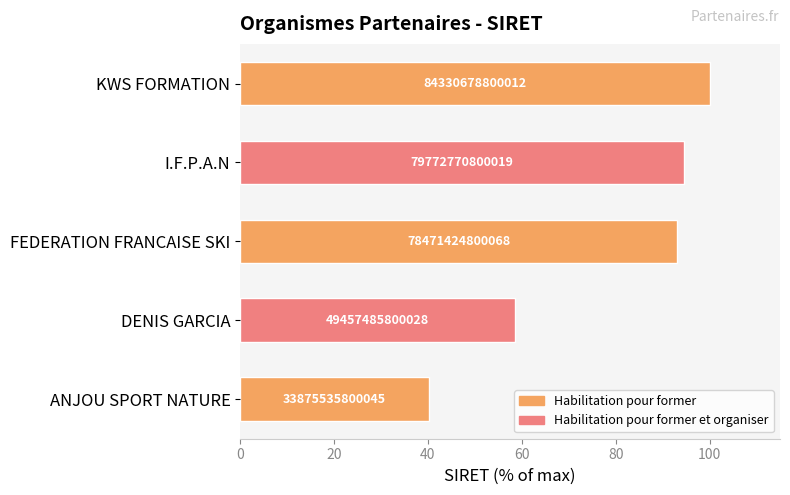

Does the chart contain any negative values?

No